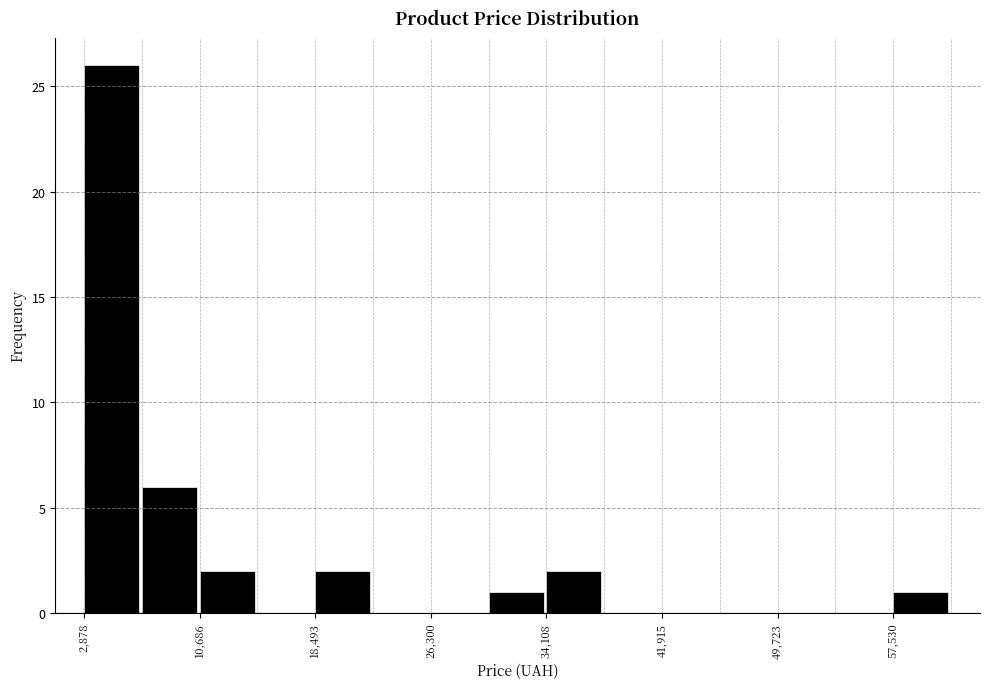

Read against the x-axis, roughly where is the centre of the tallest bar?

5000